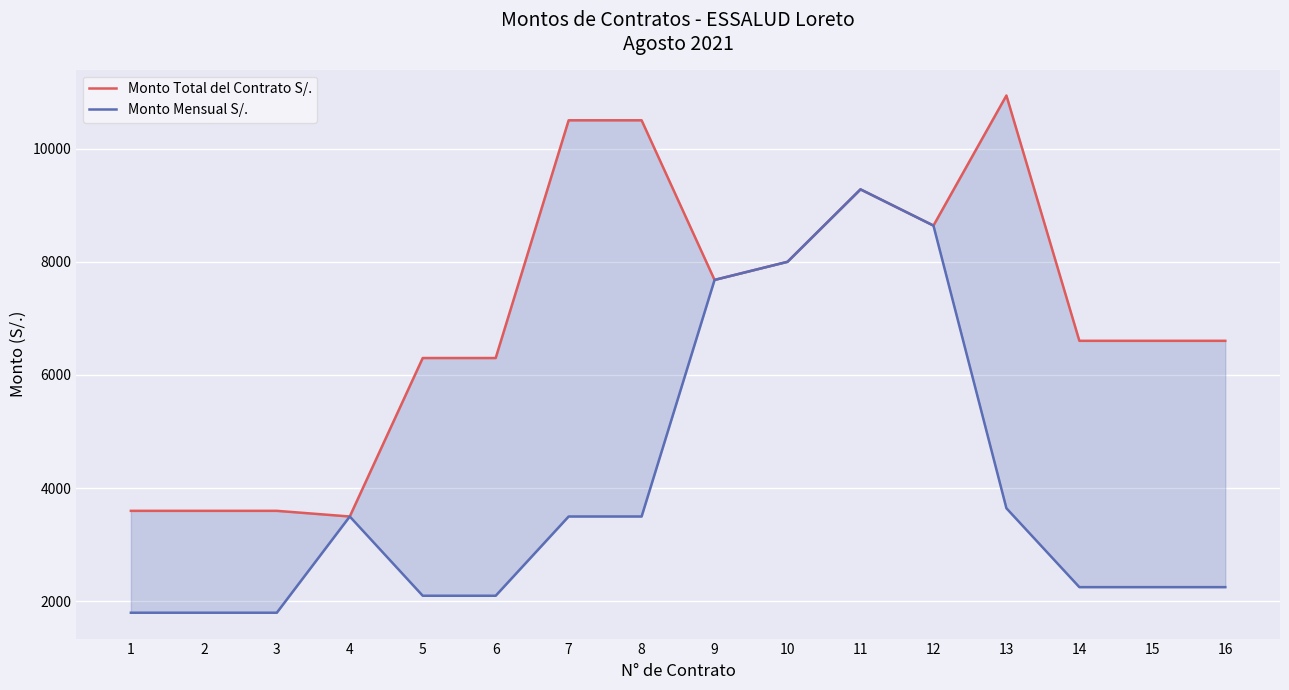

True or false: Monto Mensual S/. has more than 0 points higher than both neighbors.

True